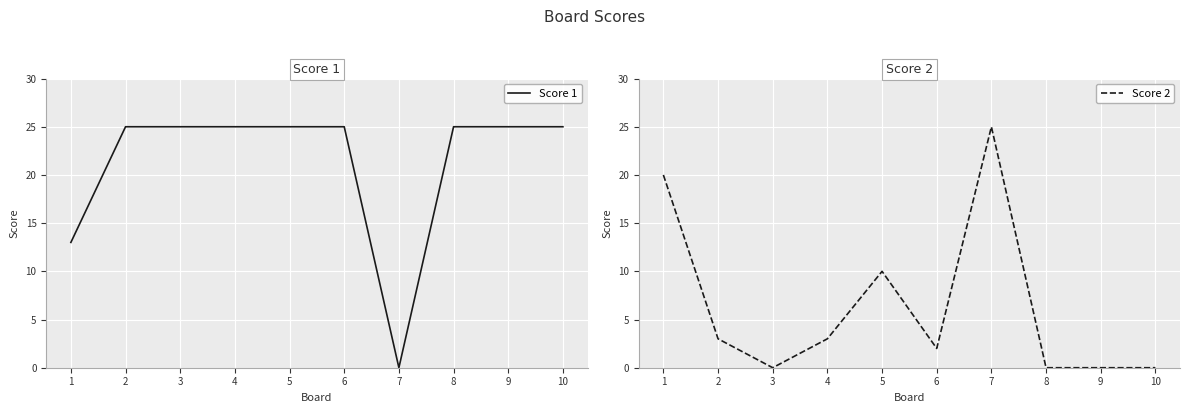

How many intersections are there between Score 2 and Score 1?

3